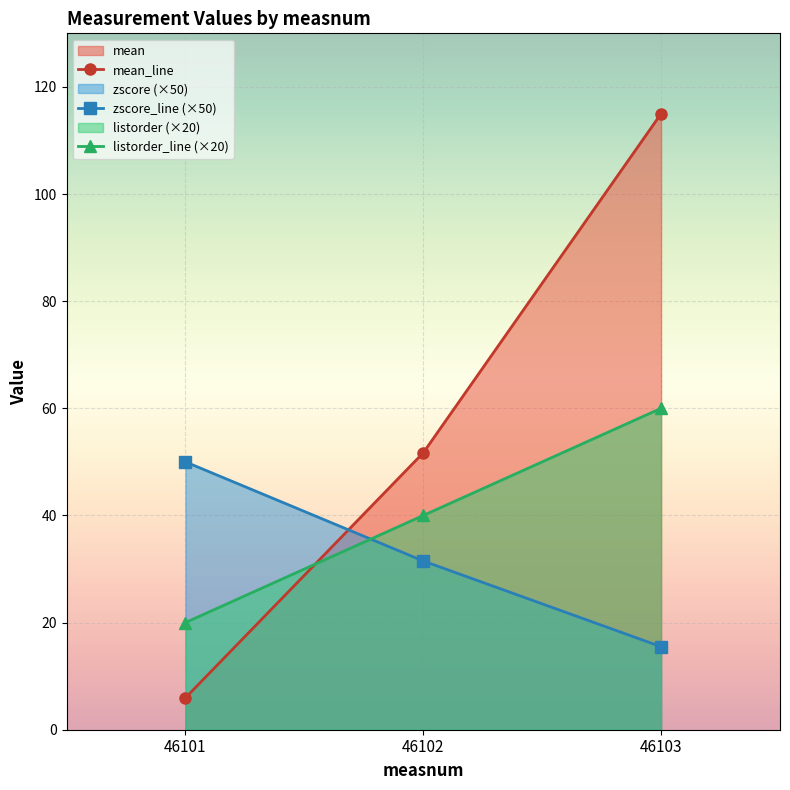

How many lines are shown in the chart?

3